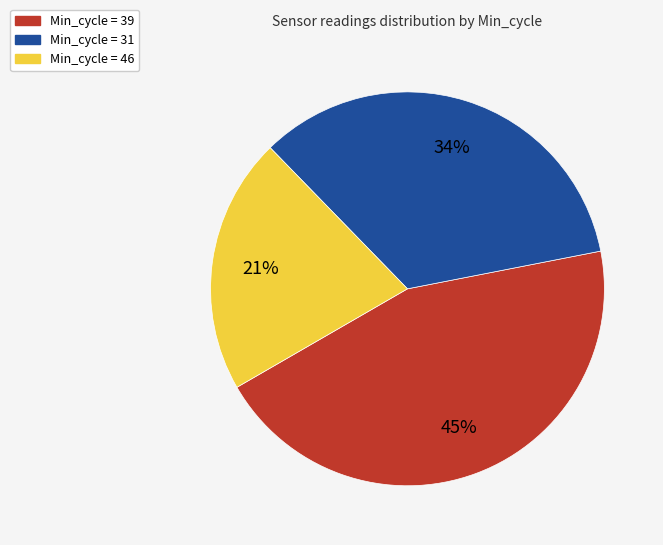

To the nearest percent, what is the difference between the largest and smallest slice percentages?

24%